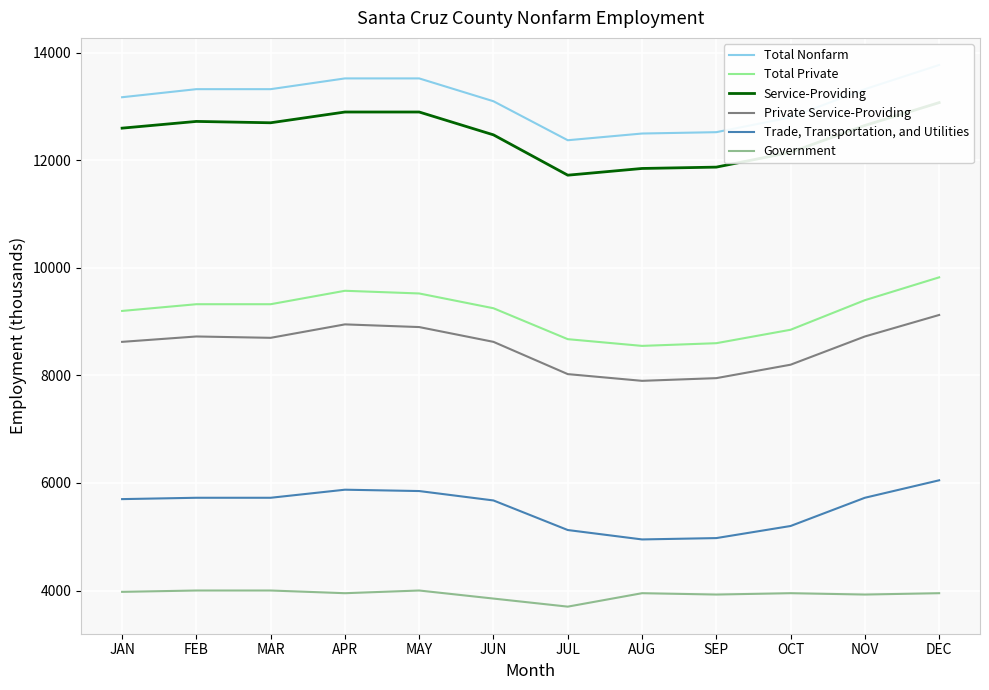

Where is the first local minimum for Total Nonfarm?

JUL